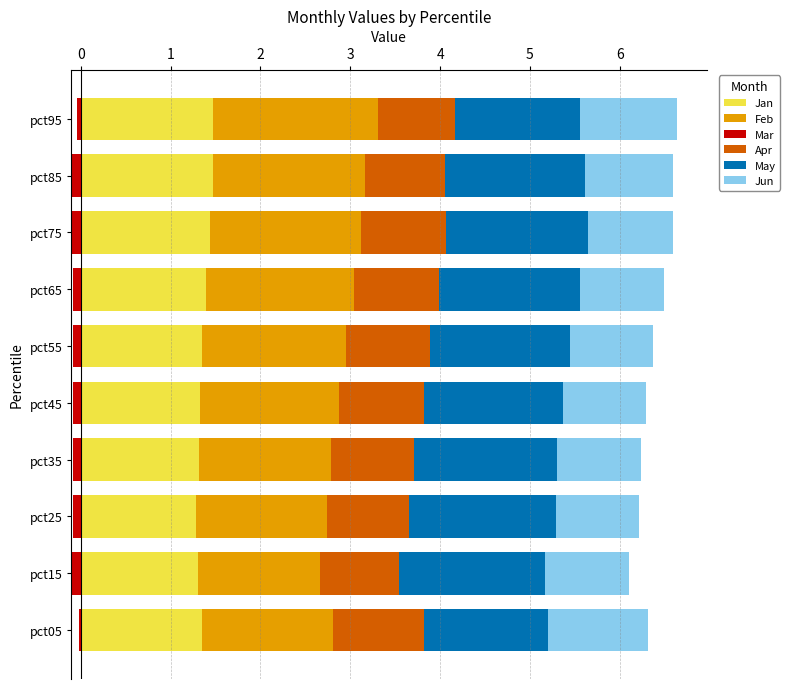

Read the Jan value at pct95.

1.5